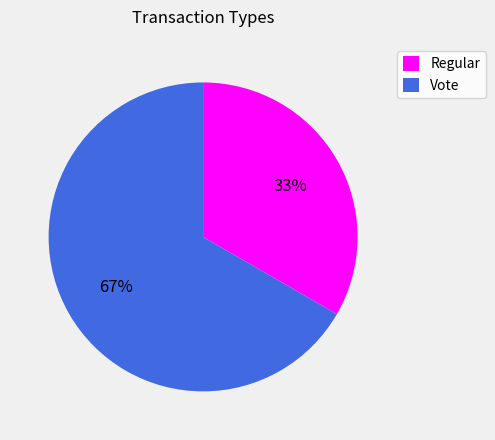

Approximately how many times larger is the value at Regular compared to Vote?

0.5